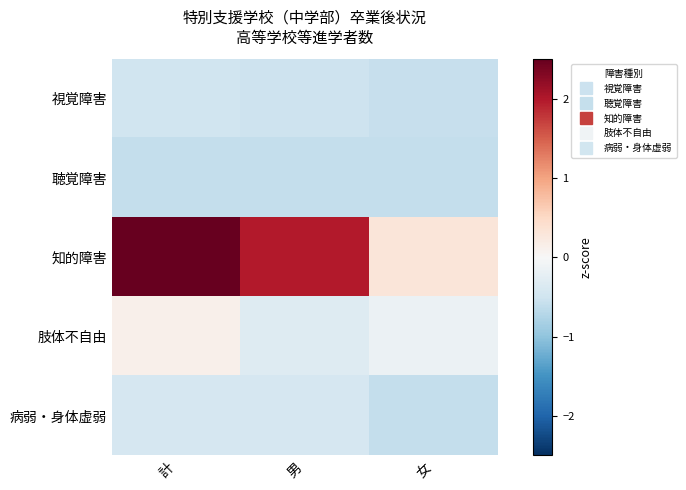

Which has a higher value, 男 or 計?

計